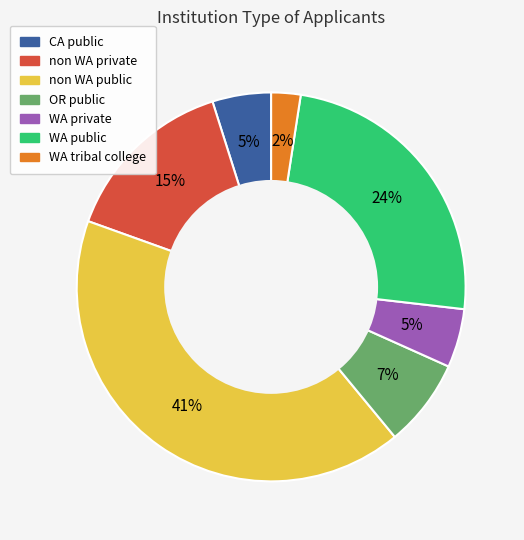

To the nearest percent, what is the average slice percentage?

14%